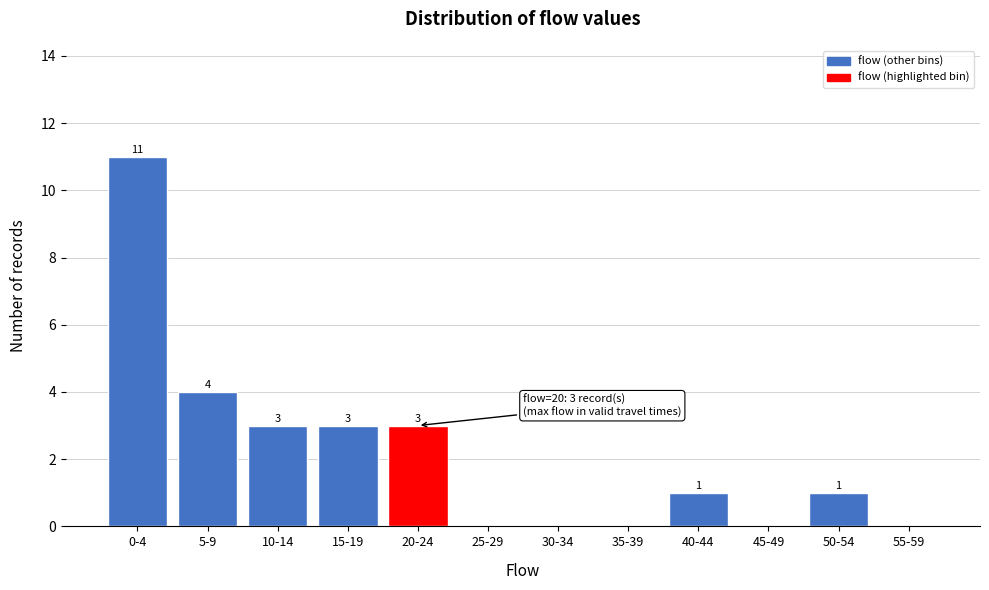

Reading left to right, transcribe all the data shown in this chart.

0-4=11	5-9=4	10-14=3	15-19=3	20-24=3	25-29=0	30-34=0	35-39=0	40-44=1	45-49=0	50-54=1	55-59=0